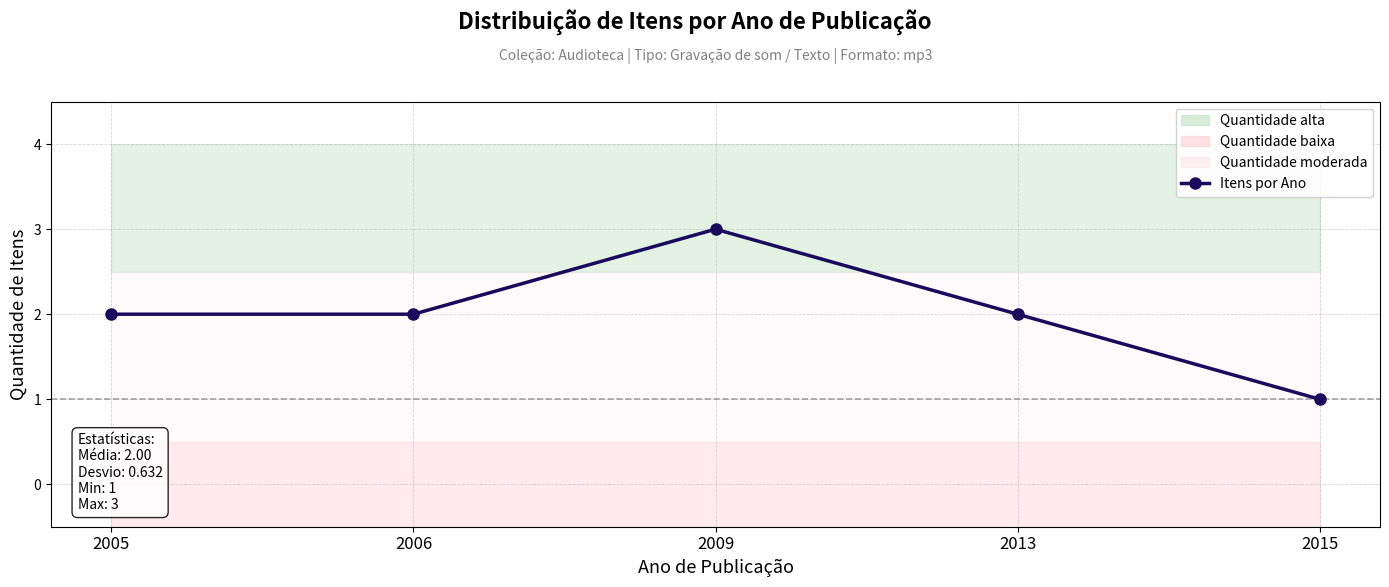

True or false: there are more than 1 points higher than both neighbors.

False